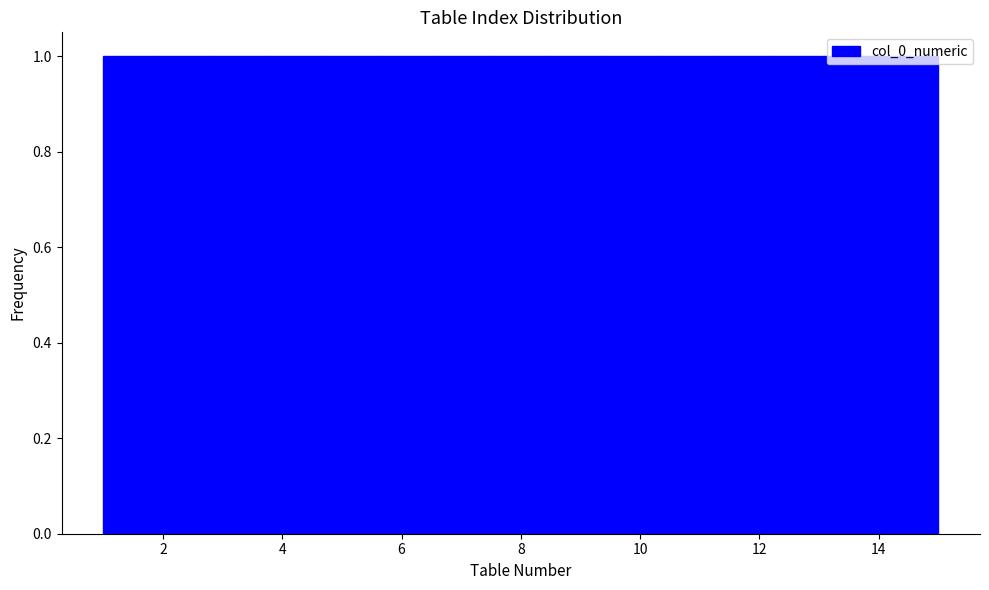

Reading left to right, list every bar in this chart as the range it spans on the x-axis followed by its height. Neither the bar edges nor the heights are printed on the chart, so give them approximately, as read against the axes.

1.0 to 2.0: 1
2.0 to 2.8: 1
2.8 to 3.8: 1
3.8 to 4.8: 1
4.8 to 5.6: 1
5.6 to 6.6: 1
6.6 to 7.6: 1
7.6 to 8.4: 1
8.4 to 9.4: 1
9.4 to 10.4: 1
10.4 to 11.2: 1
11.2 to 12.2: 1
12.2 to 13.2: 1
13.2 to 14.0: 1
14.0 to 15.0: 1